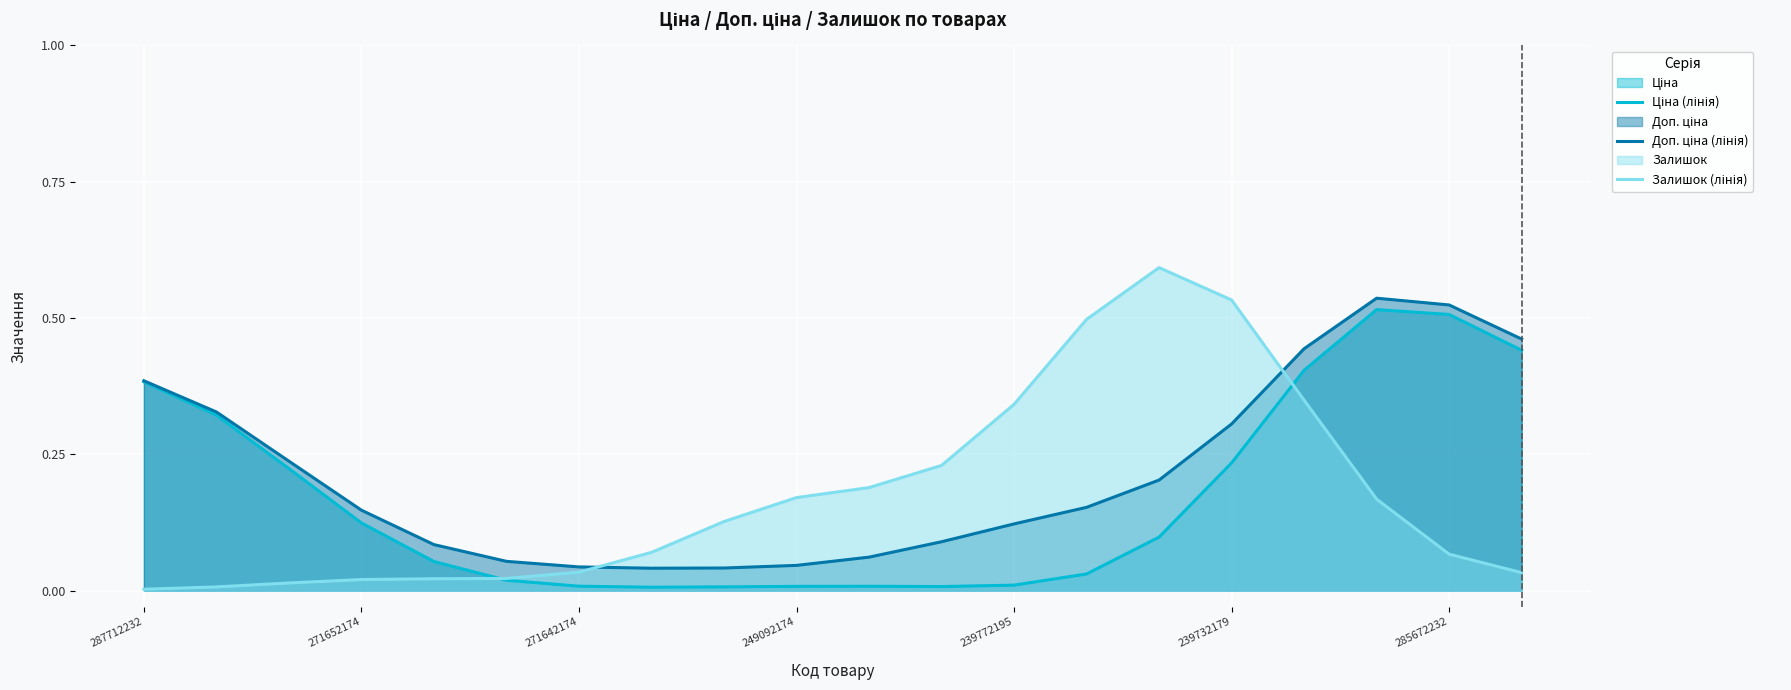

True or false: Доп. ціна (лінія) and Ціна (лінія) cross at least once.

False